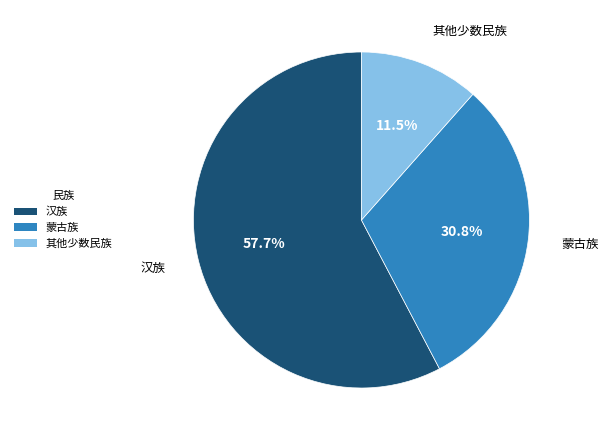

What is the largest slice in the pie chart?

汉族